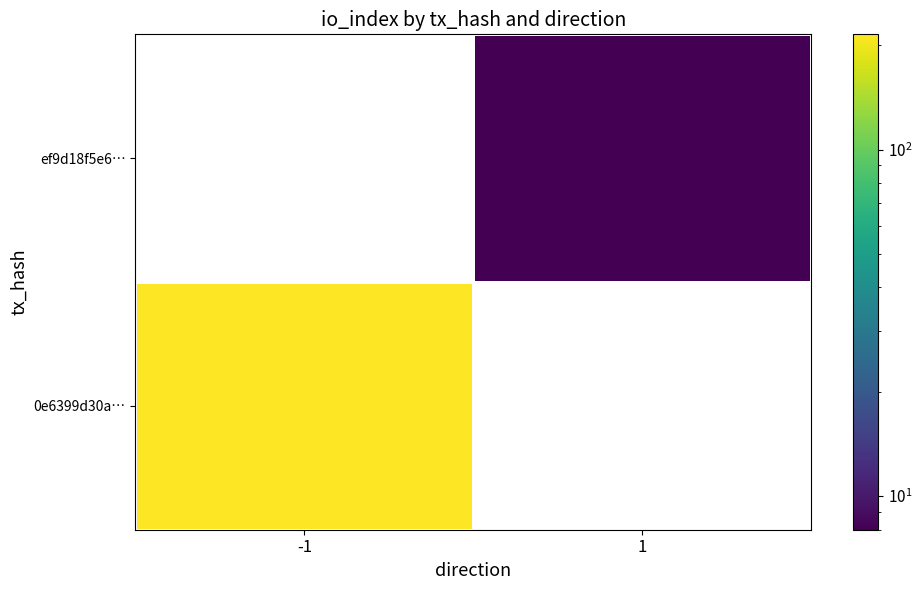

Rank the categories by ef9d18f5e6… value from highest to lowest.

-1, 1